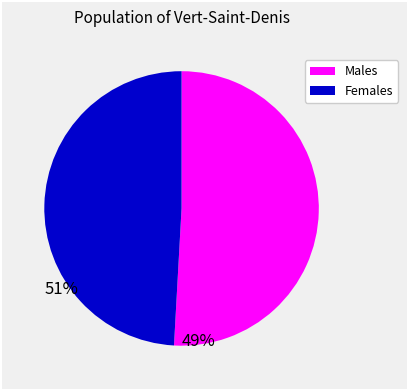

Count the number of slices in the pie.

2